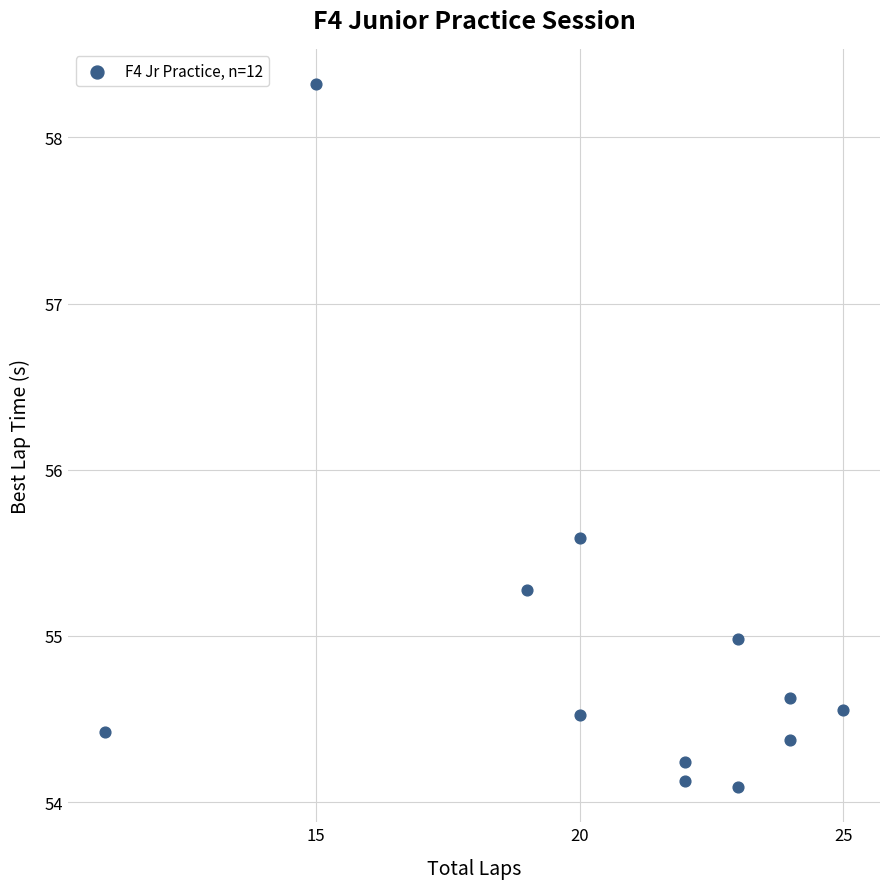

What is the range of Y values (max minus min)?

4.2